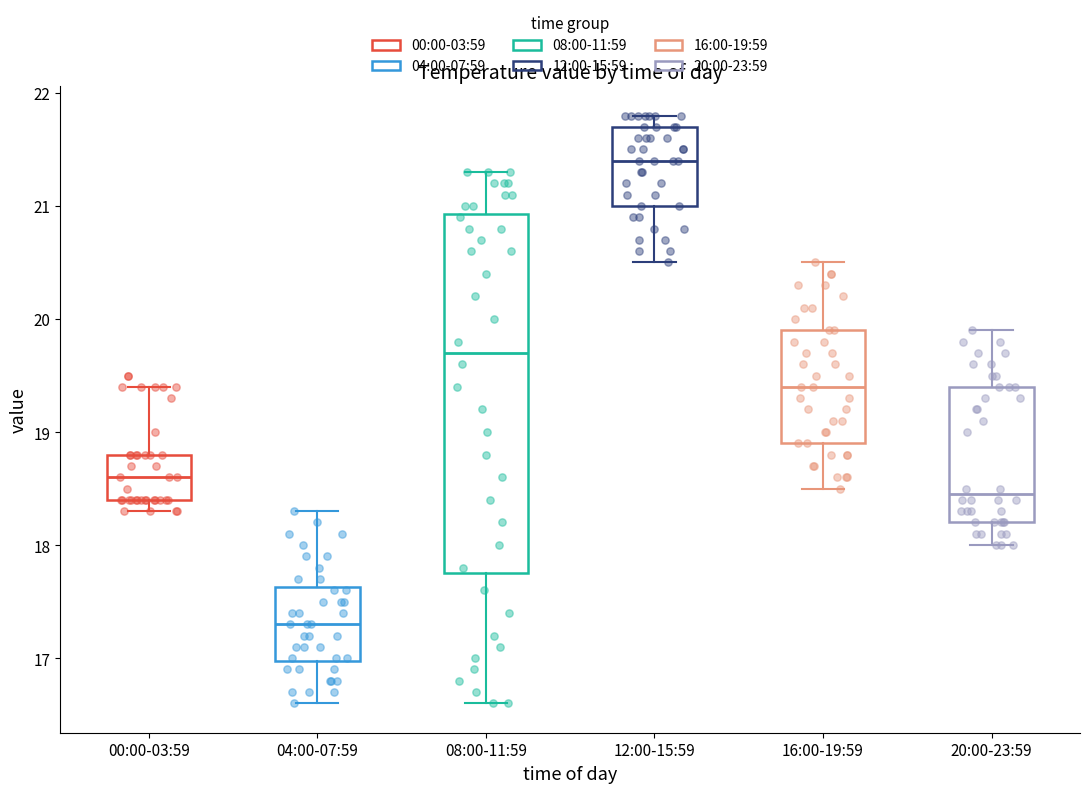

Reading left to right, read every box against the y-axis: the position of its median line, the range the box covers, and the ends of its whiskers. The values are not printed on the chart, so give them approximately, as read against the axis.

00:00-03:59: median 18.6, box 18.4 to 18.8, whiskers 18.3 to 19.4
04:00-07:59: median 17.3, box 17.0 to 17.6, whiskers 16.6 to 18.3
08:00-11:59: median 19.7, box 17.8 to 20.9, whiskers 16.6 to 21.3
12:00-15:59: median 21.4, box 21.0 to 21.7, whiskers 20.5 to 21.8
16:00-19:59: median 19.4, box 18.9 to 19.9, whiskers 18.5 to 20.5
20:00-23:59: median 18.5, box 18.2 to 19.4, whiskers 18.0 to 19.9